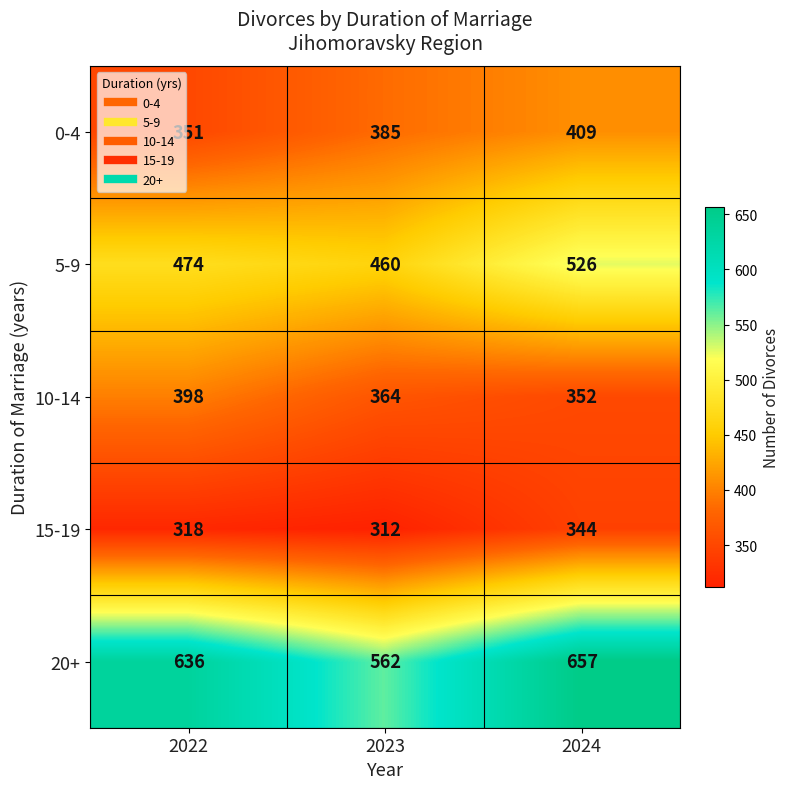

Which series changed the most between 2022 and 2024?

0-4